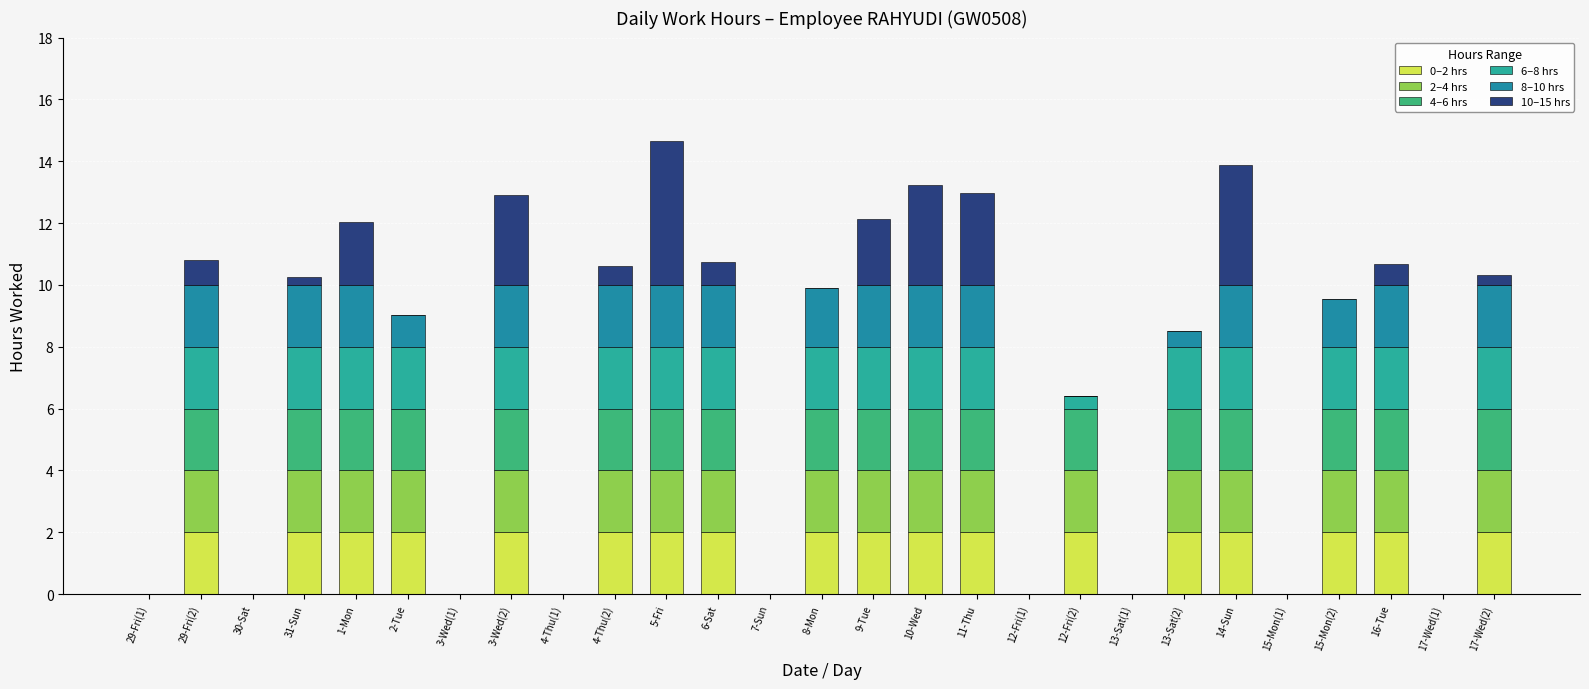

Is it true that 0–2 hrs equals 1.1 at 29-Fri(1)?

False